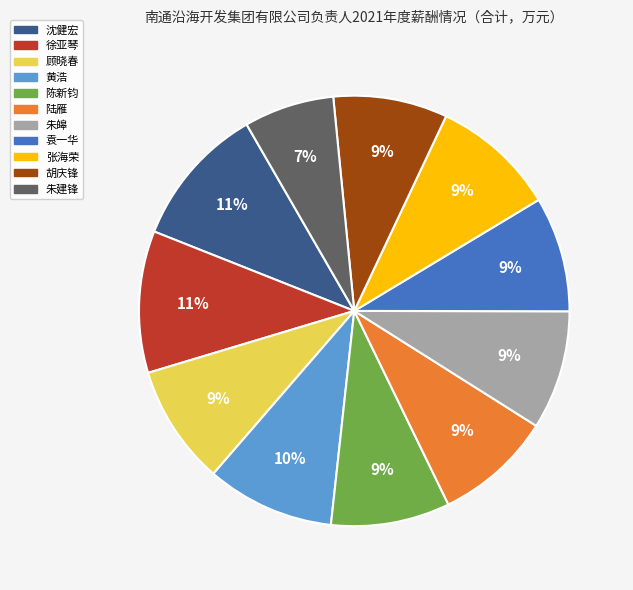

What percentage is the 朱建锋 slice, to the nearest percent?

7%